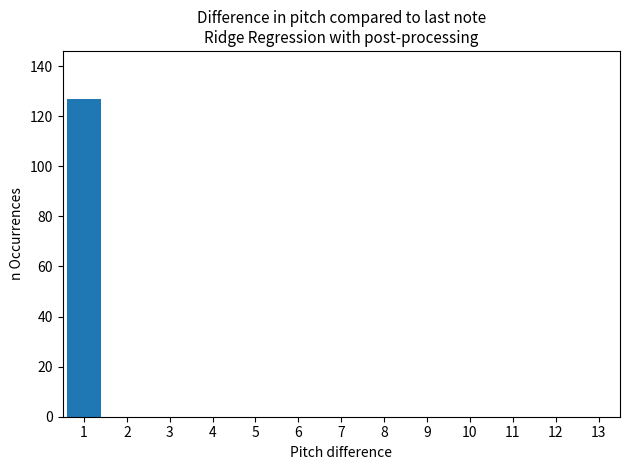

What is the height of the bar covering 0.5 to 1.5 on the x-axis? The values are not printed on the chart, so give them approximately, as read against the axis.

128